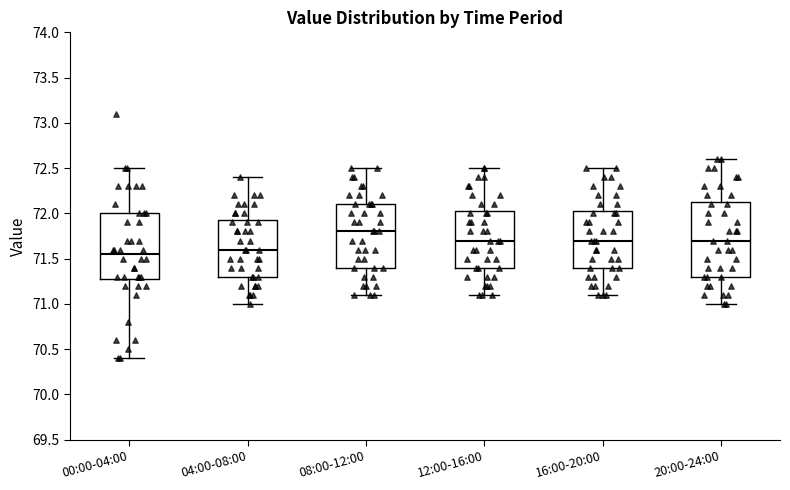

Comparing the boxes themselves (not the whiskers), which one is the tallest?

20:00-24:00